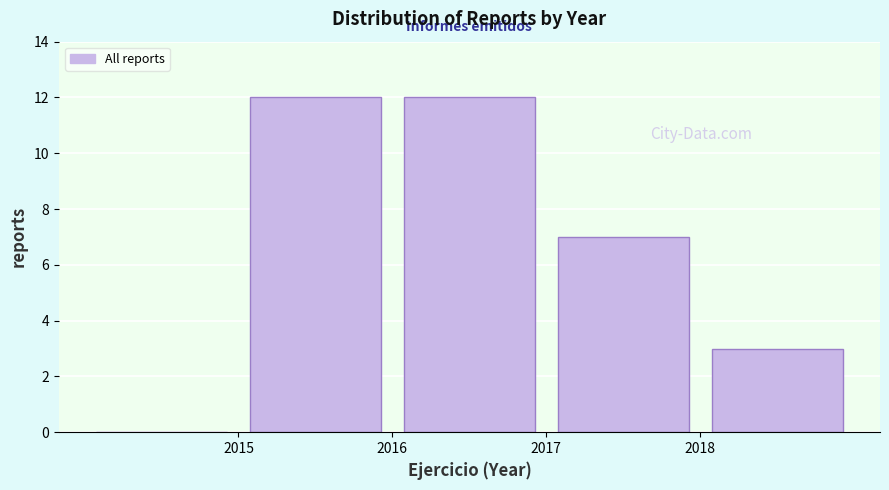

Reading left to right, transcribe this chart: for each bar, give the range it covers on the x-axis and its height. The values are not printed on the chart, so give them approximately, as read against the axis.

2014 to 2015: 0
2015 to 2016: 12
2016 to 2017: 12
2017 to 2018: 7
2018 to 2019: 3